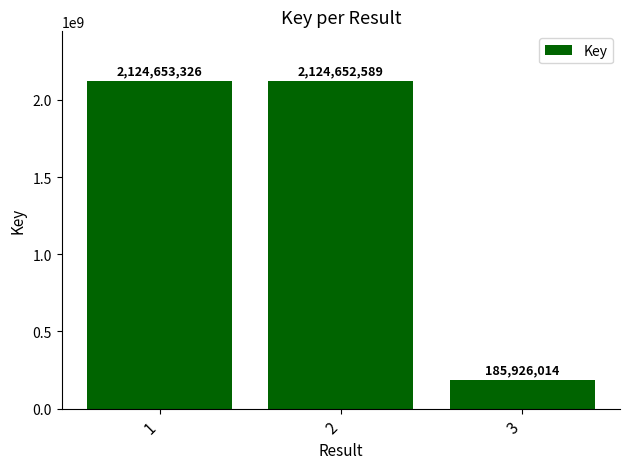

What is the smallest value displayed?

185926014